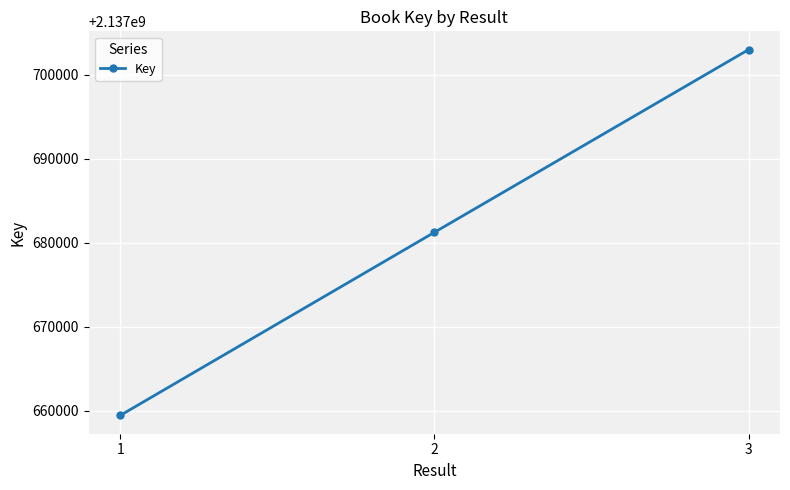

Which label corresponds to the smallest value in the chart?

1